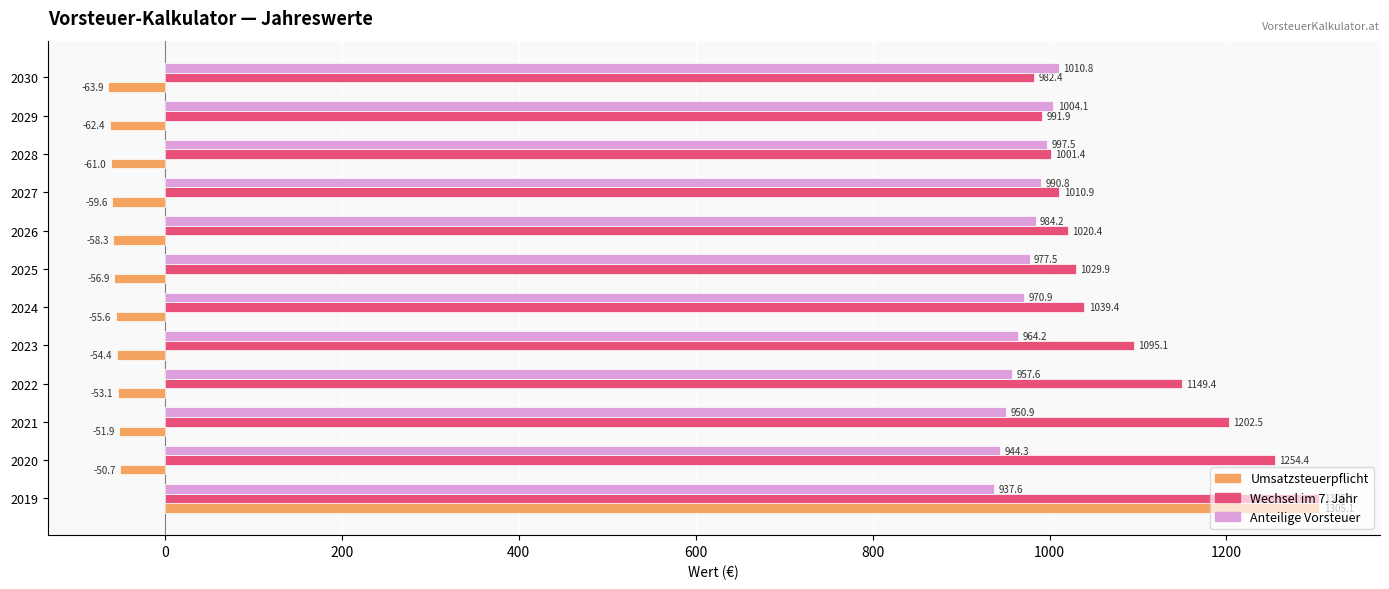

What is the sum of all Umsatzsteuerpflicht values?

677.3